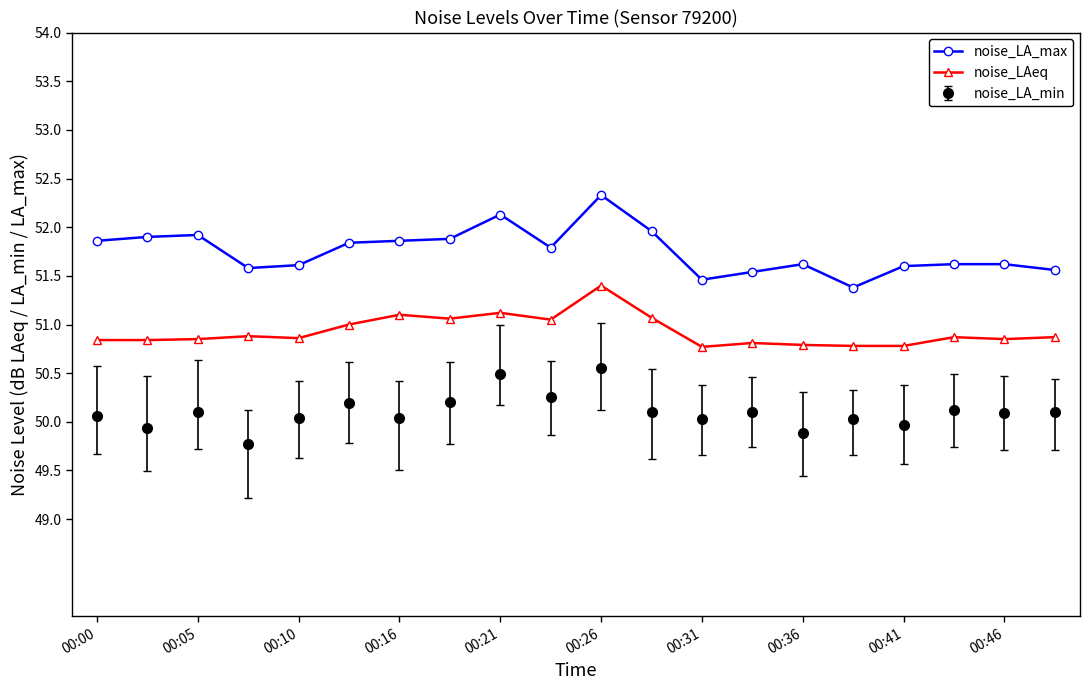

True or false: noise_LA_max has more than 1 points higher than both neighbors.

True